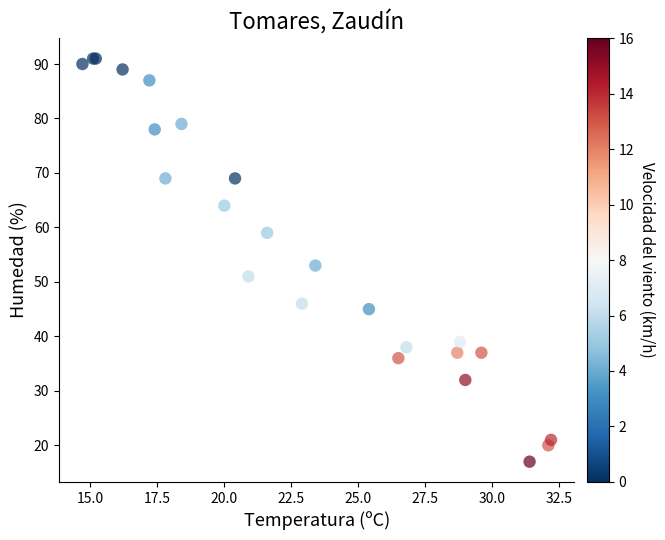

What Y value in the scatter plot is closest to 54?

53